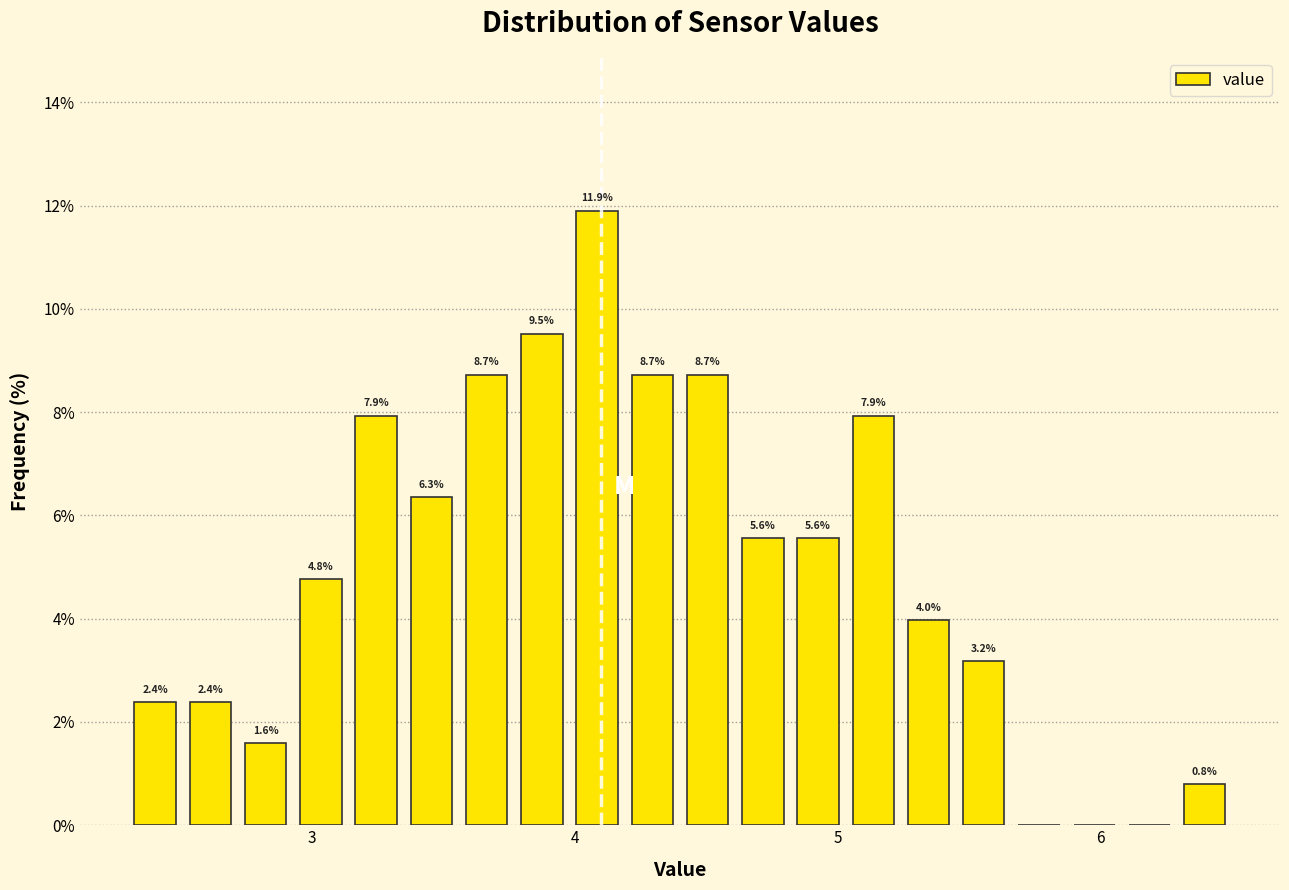

Around what value on the x-axis is the tallest bar? Give the approximate position of its centre, as read against the axis.

4.1